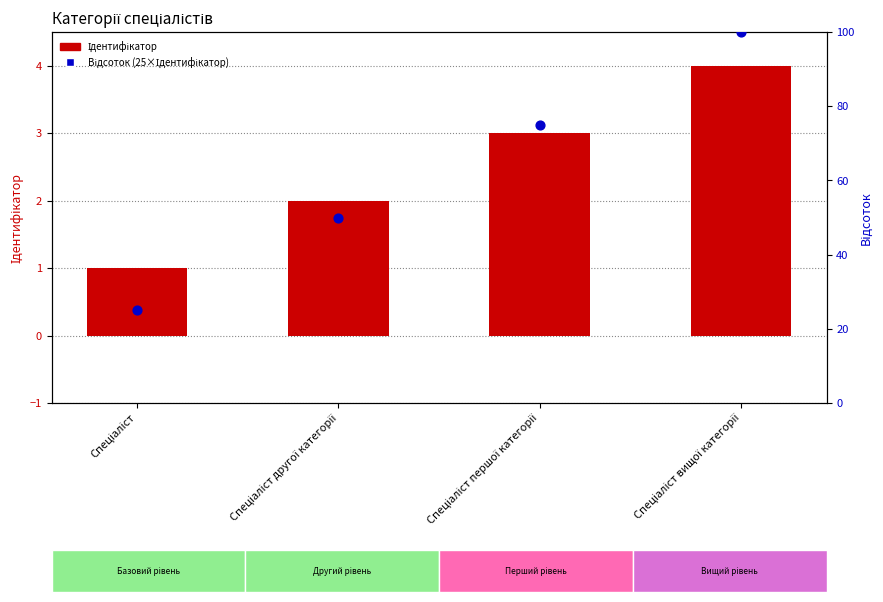

At which category is the sum across all series the highest?

Спеціаліст вищої категорії